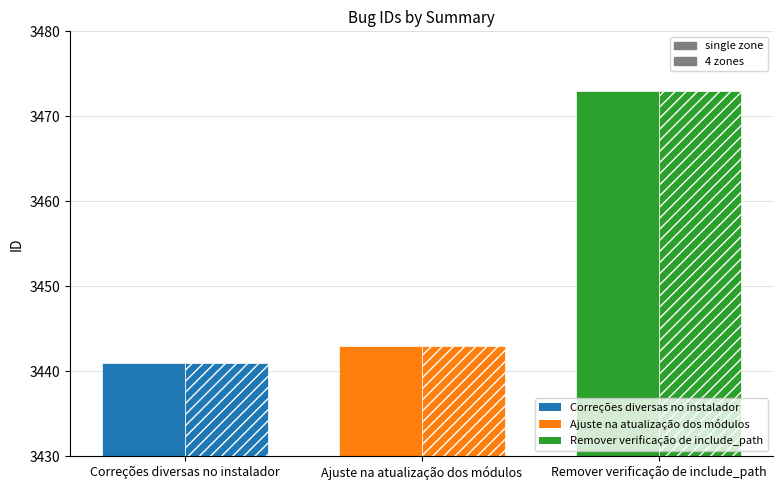

What is the sum of the values at Ajuste na atualização dos módulos and Remover verificação de include_path?

6916